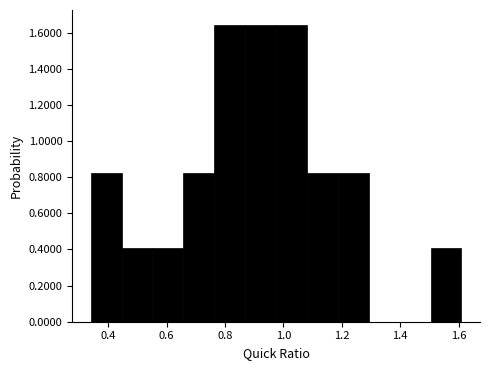

How tall is the bar that spans 1.18 to 1.30 on the x-axis? Neither the bar edges nor the heights are printed on the chart, so give them approximately, as read against the axes.

0.82